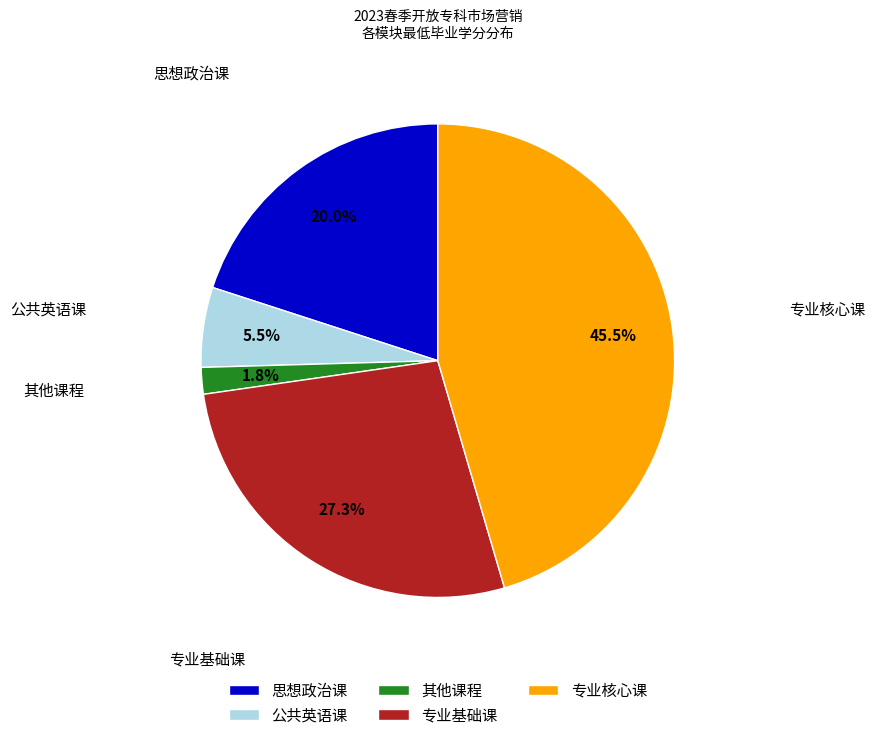

Which slice is the smallest?

其他课程